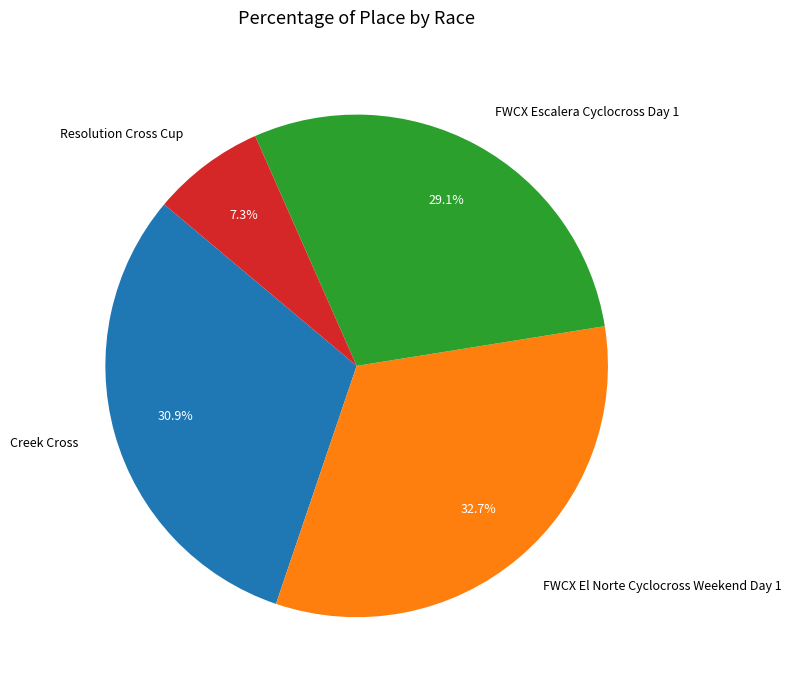

What is the ratio of the value at FWCX Escalera Cyclocross Day 1 to the value at Resolution Cross Cup?

4.0